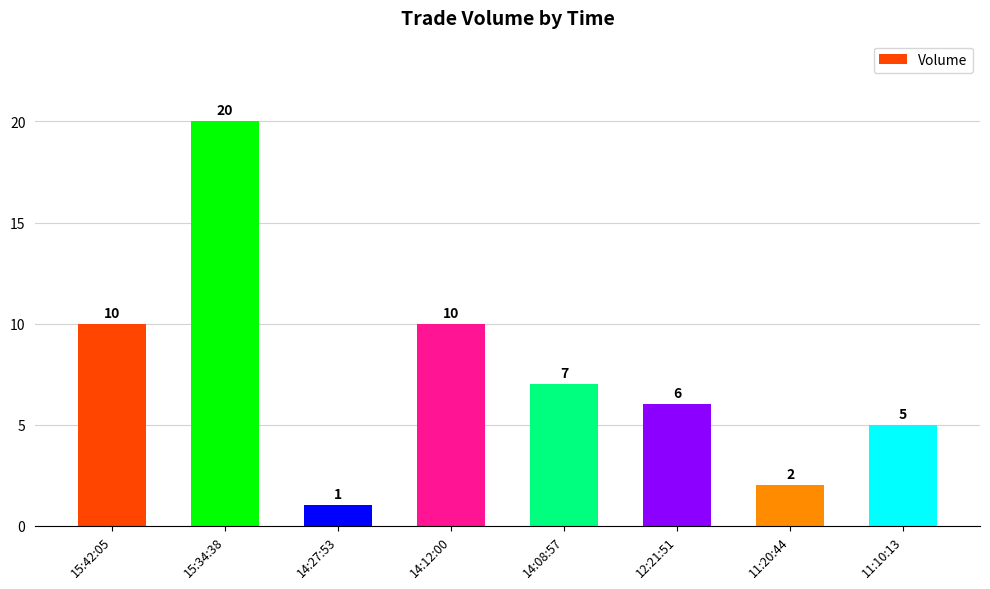

Which has a higher value, 14:12:00 or 14:27:53?

14:12:00